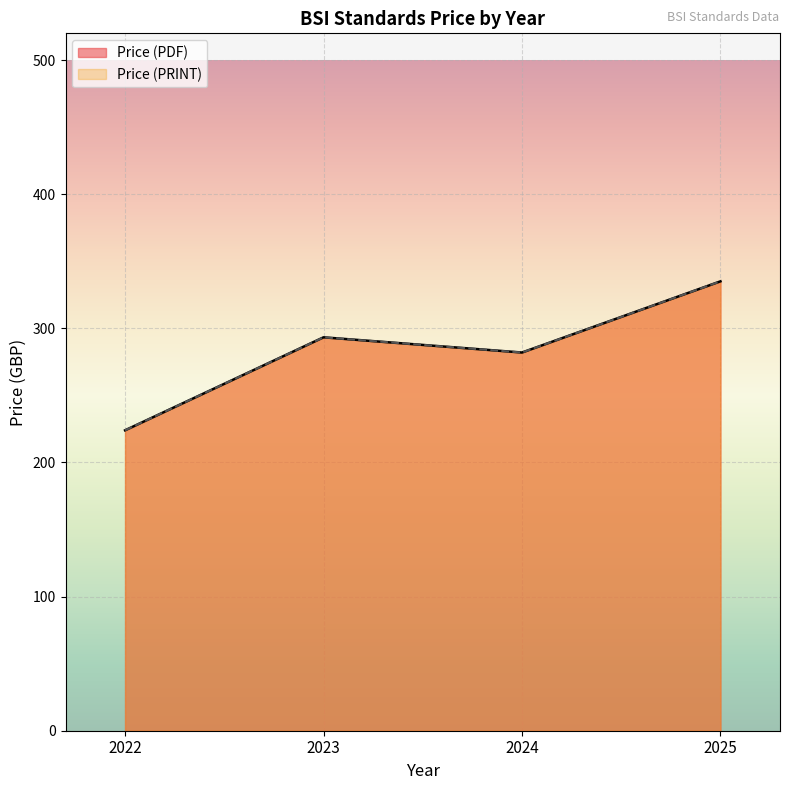

Does the chart display data point markers on the line(s)?

No